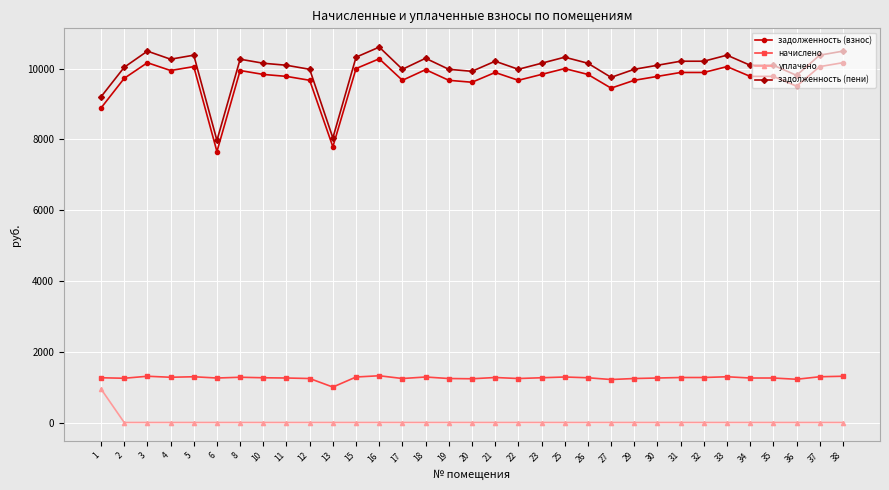

At which label does задолженность (взнос) first exceed 9836?

3